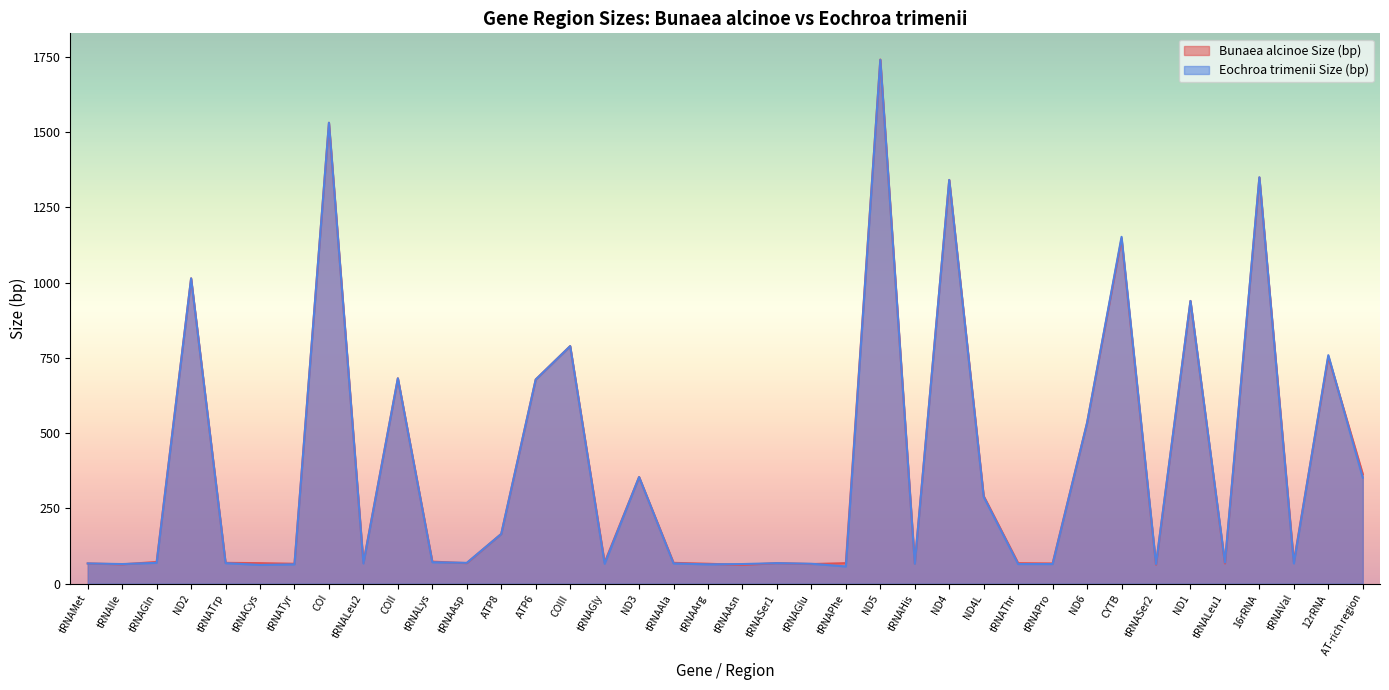

Does the chart have visible grid lines?

No